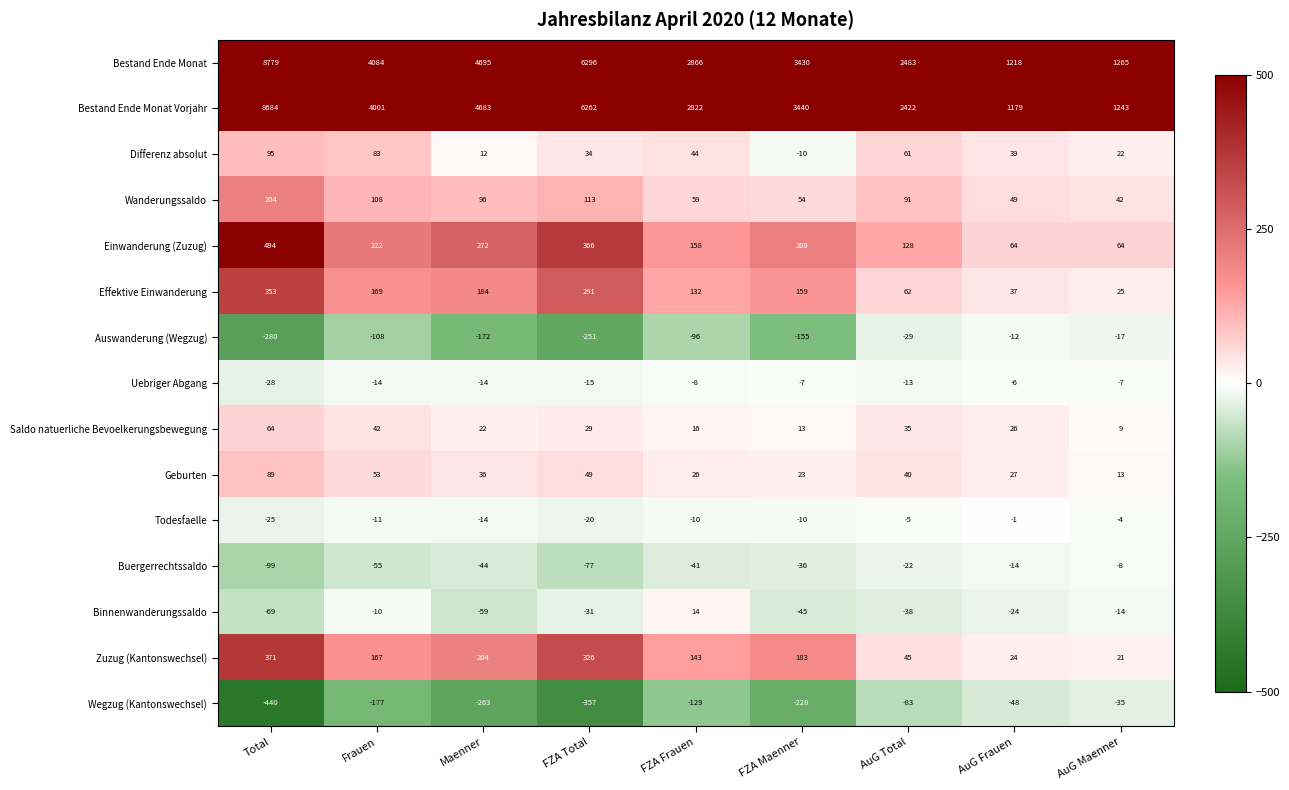

What is the difference between the maximum and minimum values in the Buergerrechtssaldo series?

91